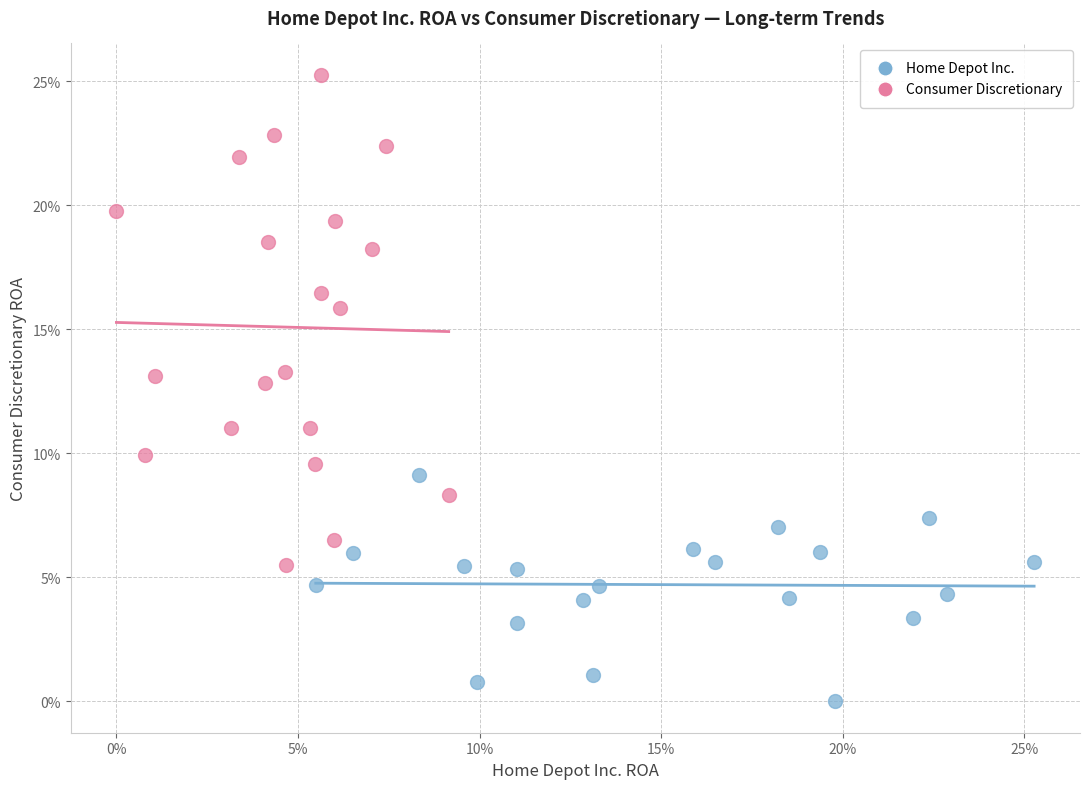

Which series reaches the minimum Y coordinate?

Home Depot Inc.